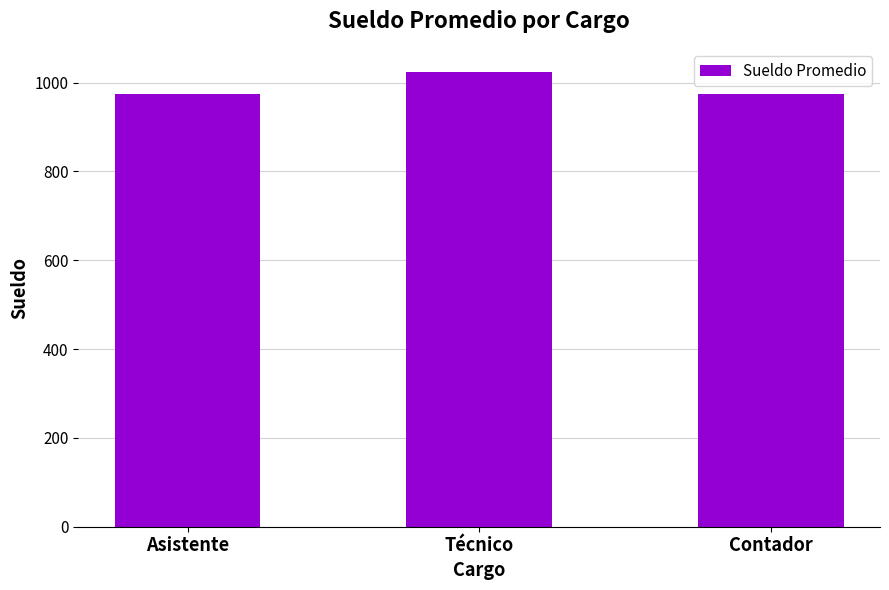

Reading left to right, transcribe all the data shown in this chart.

Asistente=975	Técnico=1025	Contador=975